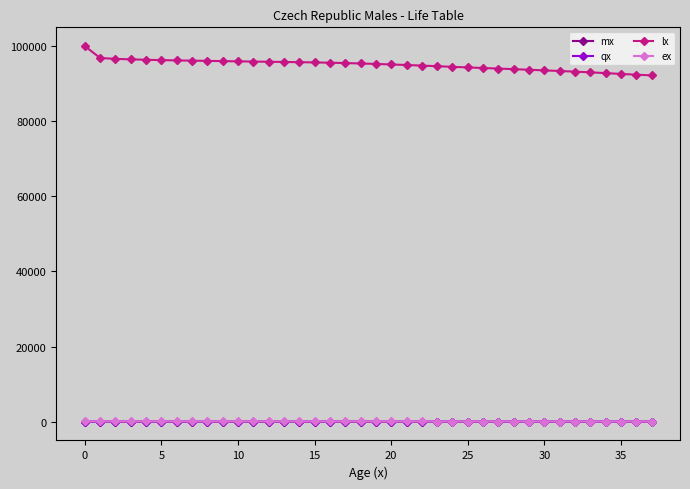

True or false: lx and ex intersect in this chart.

False